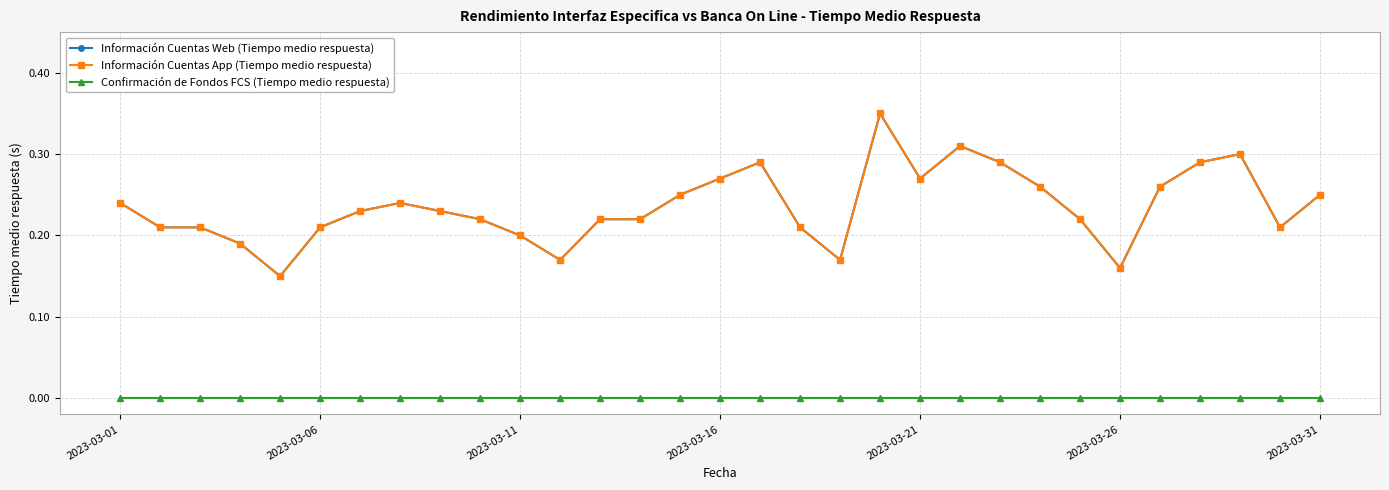

Reading left to right, transcribe all the data shown in this chart.

Información Cuentas Web (Tiempo medio respuesta): 0.2	0.2	0.2	0.2	0.1	0.2	0.2	0.2	0.2	0.2	0.2	0.2	0.2	0.2	0.2	0.3	0.3	0.2	0.2	0.3	0.3	0.3	0.3	0.3	0.2	0.2	0.3	0.3	0.3	0.2	0.2
Información Cuentas App (Tiempo medio respuesta): 0.2	0.2	0.2	0.2	0.1	0.2	0.2	0.2	0.2	0.2	0.2	0.2	0.2	0.2	0.2	0.3	0.3	0.2	0.2	0.3	0.3	0.3	0.3	0.3	0.2	0.2	0.3	0.3	0.3	0.2	0.2
Confirmación de Fondos FCS (Tiempo medio respuesta): 0.0	0.0	0.0	0.0	0.0	0.0	0.0	0.0	0.0	0.0	0.0	0.0	0.0	0.0	0.0	0.0	0.0	0.0	0.0	0.0	0.0	0.0	0.0	0.0	0.0	0.0	0.0	0.0	0.0	0.0	0.0